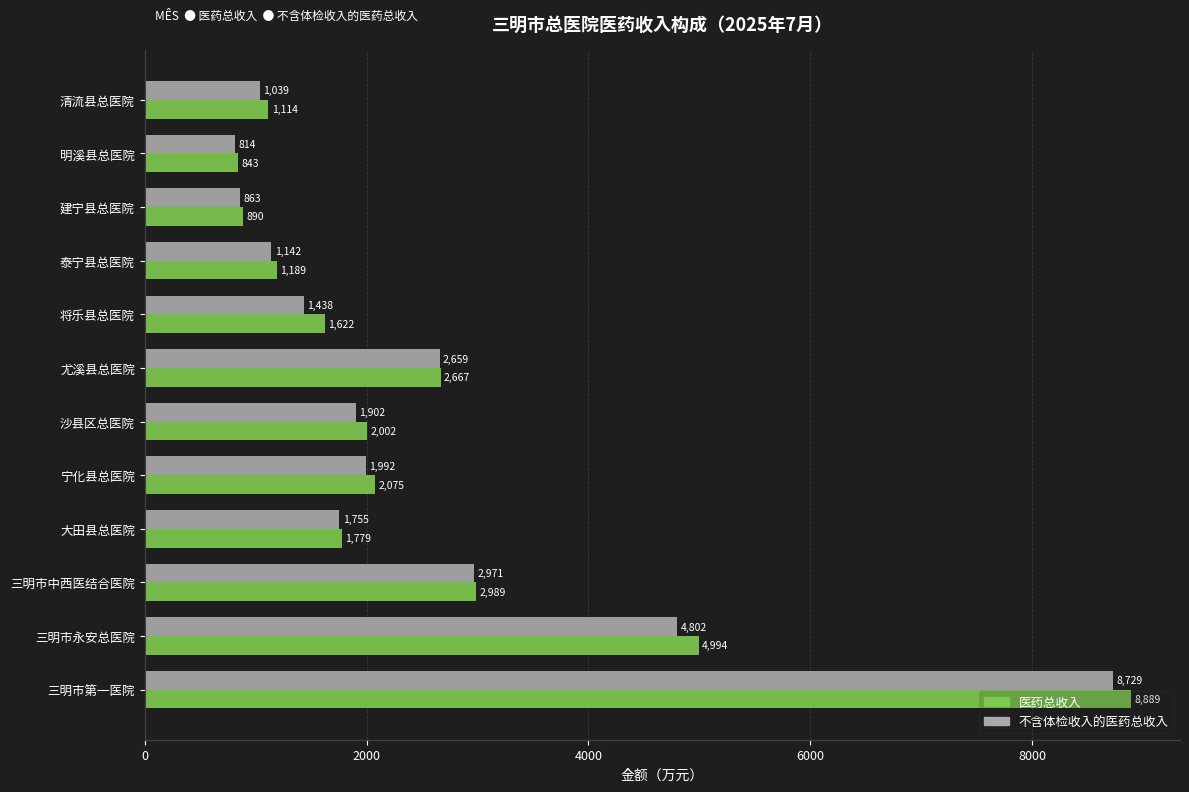

At which label is 不含体检收入的医药总收入 closest to 4771?

三明市永安总医院